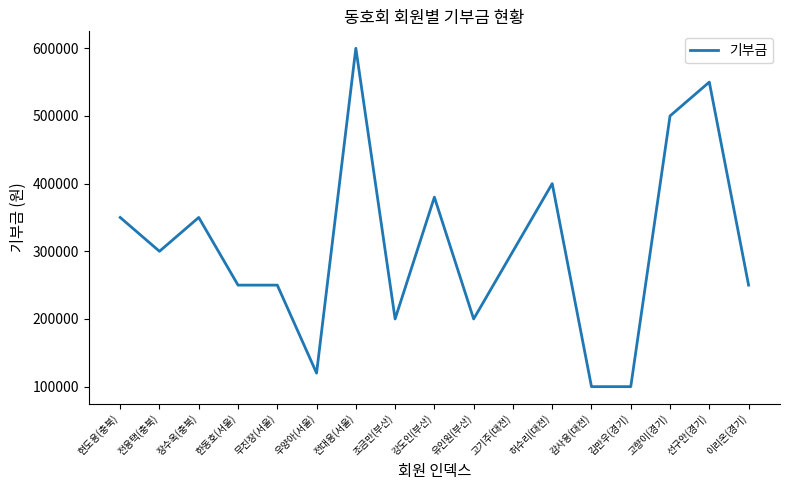

Reading left to right, extract all data points from this chart.

350000	300000	350000	250000	250000	120000	600000	200000	380000	200000	300000	400000	100000	100000	500000	550000	250000